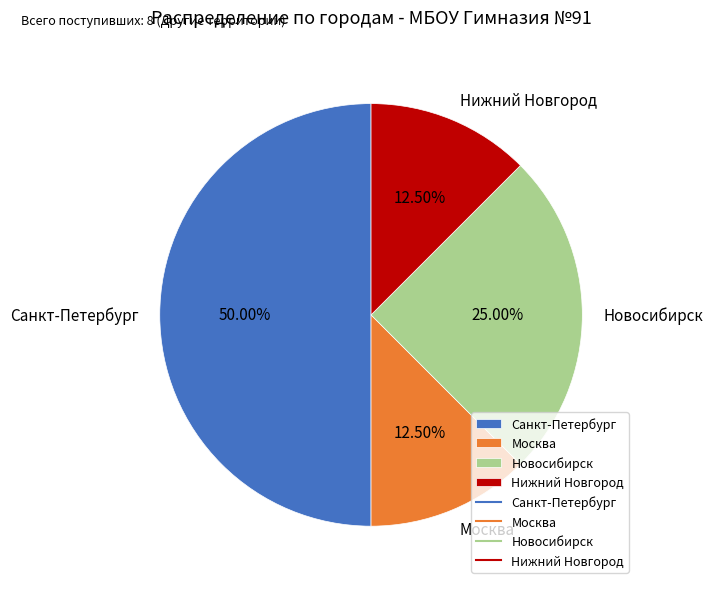

What is the largest slice in the pie chart?

Санкт-Петербург